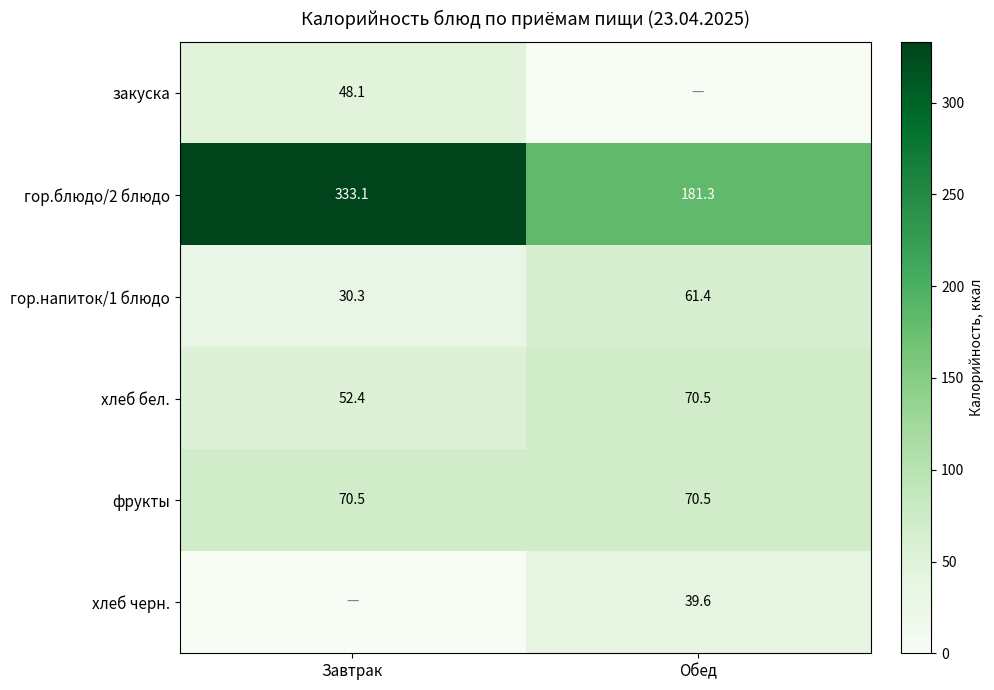

Count the number of categories in the chart.

2